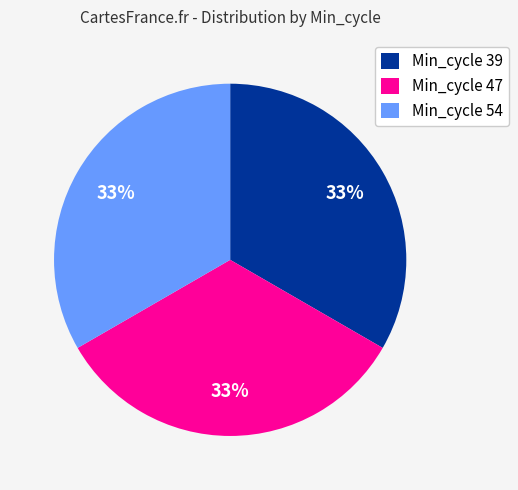

How many segments does this pie chart have?

3